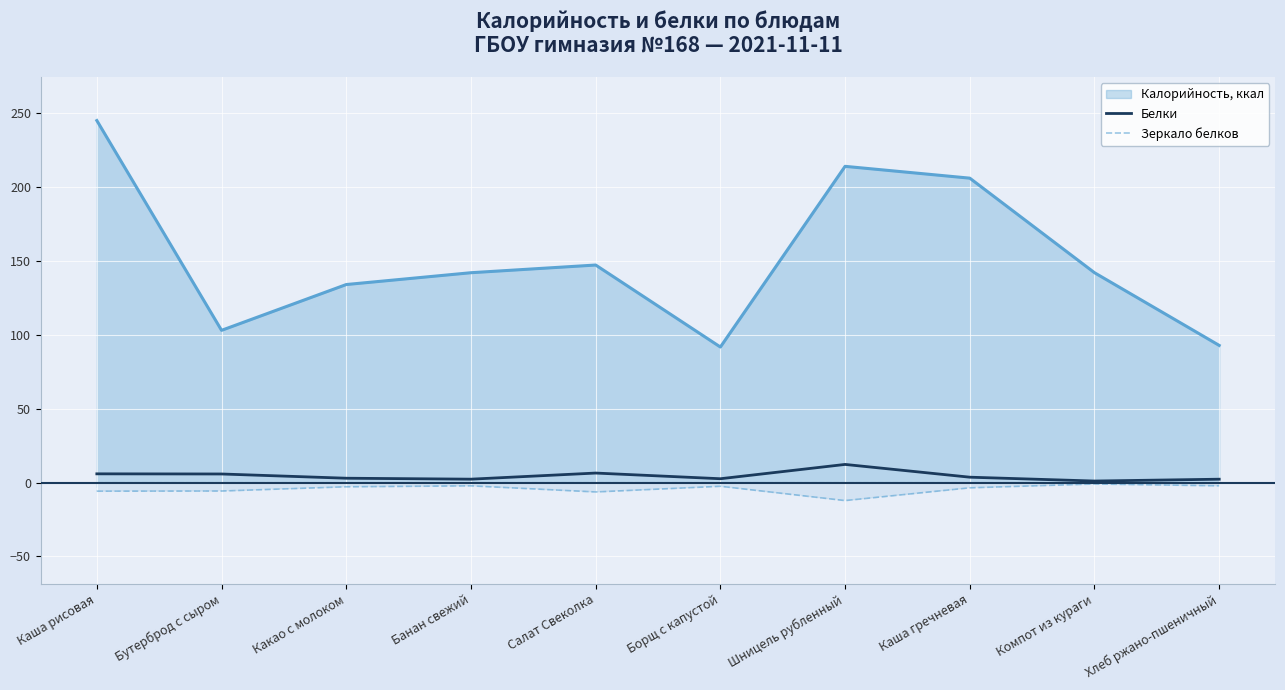

What is the difference between the Зеркало белков values at Какао с молоком and Компот из кураги?

1.9